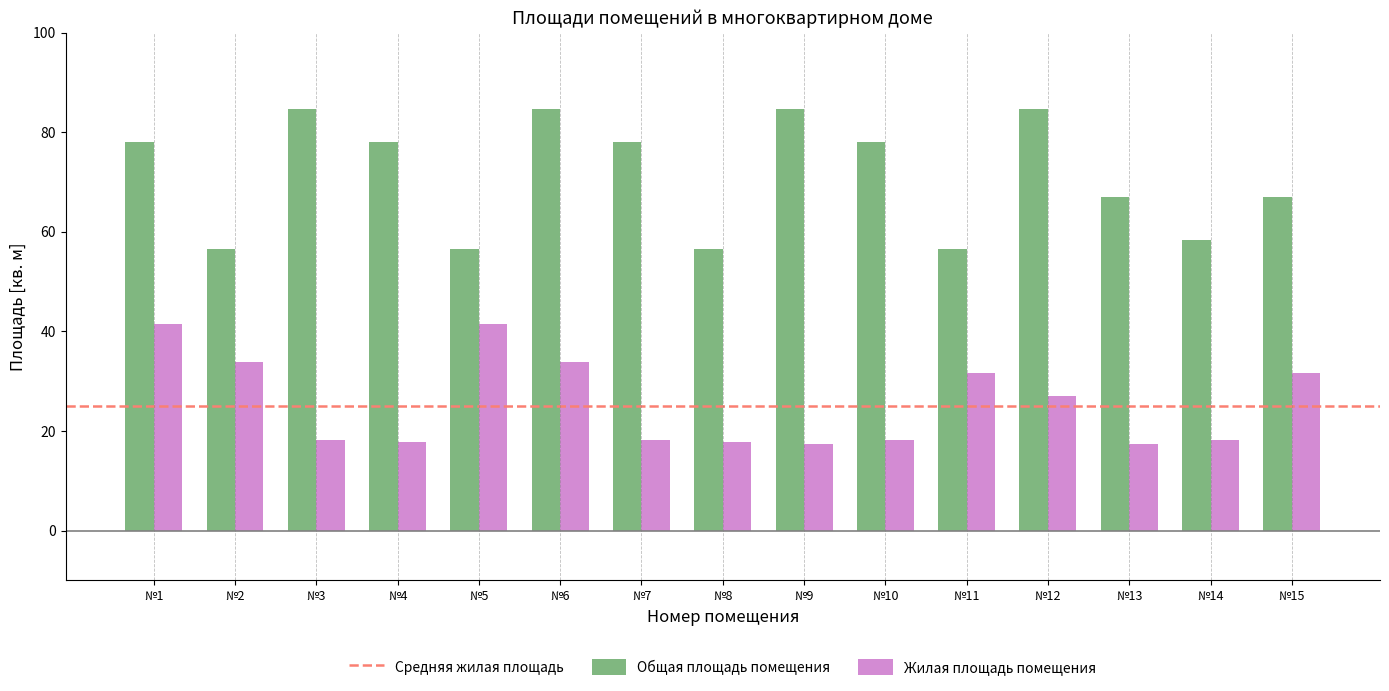

Where does the Общая площадь помещения series first go above 78?

№1